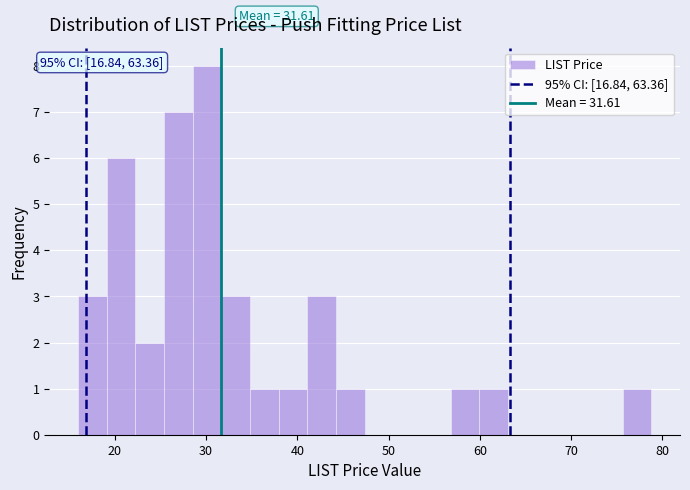

Around what value on the x-axis is the tallest bar? Give the approximate position of its centre, as read against the axis.

30